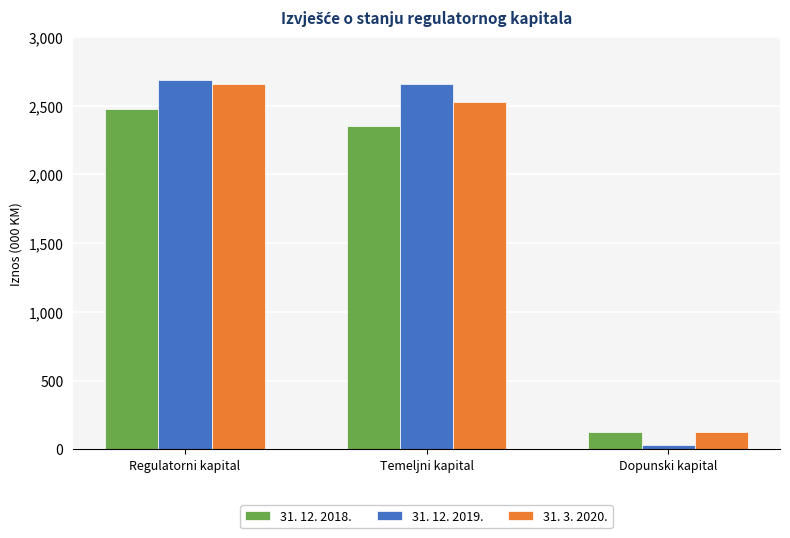

At which label does 31. 12. 2019. reach its minimum?

Dopunski kapital